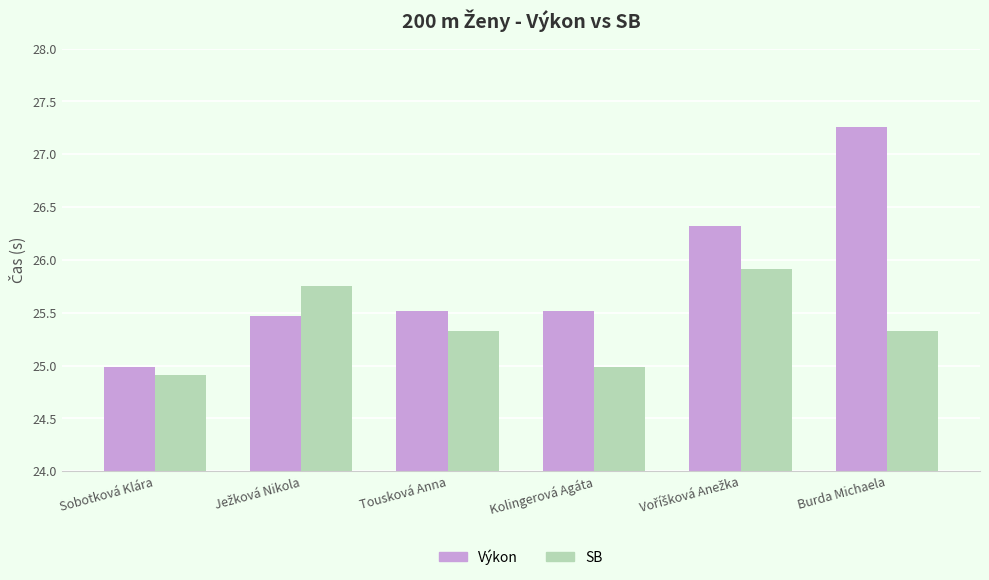

Rank the series by their maximum value, from lowest to highest.

SB, Výkon